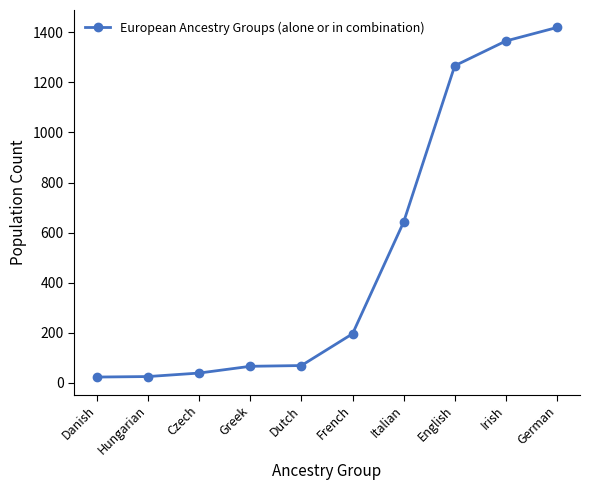

Is it true that the value at Czech is 38?

True